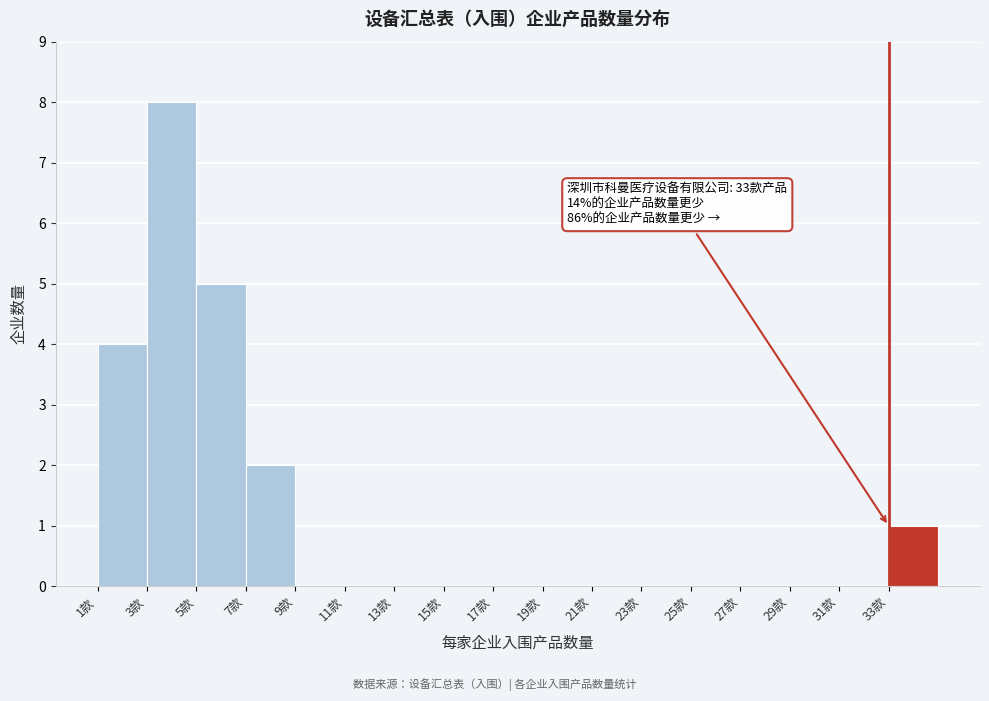

Over which range of the x-axis is the bar tallest?

3 to 5